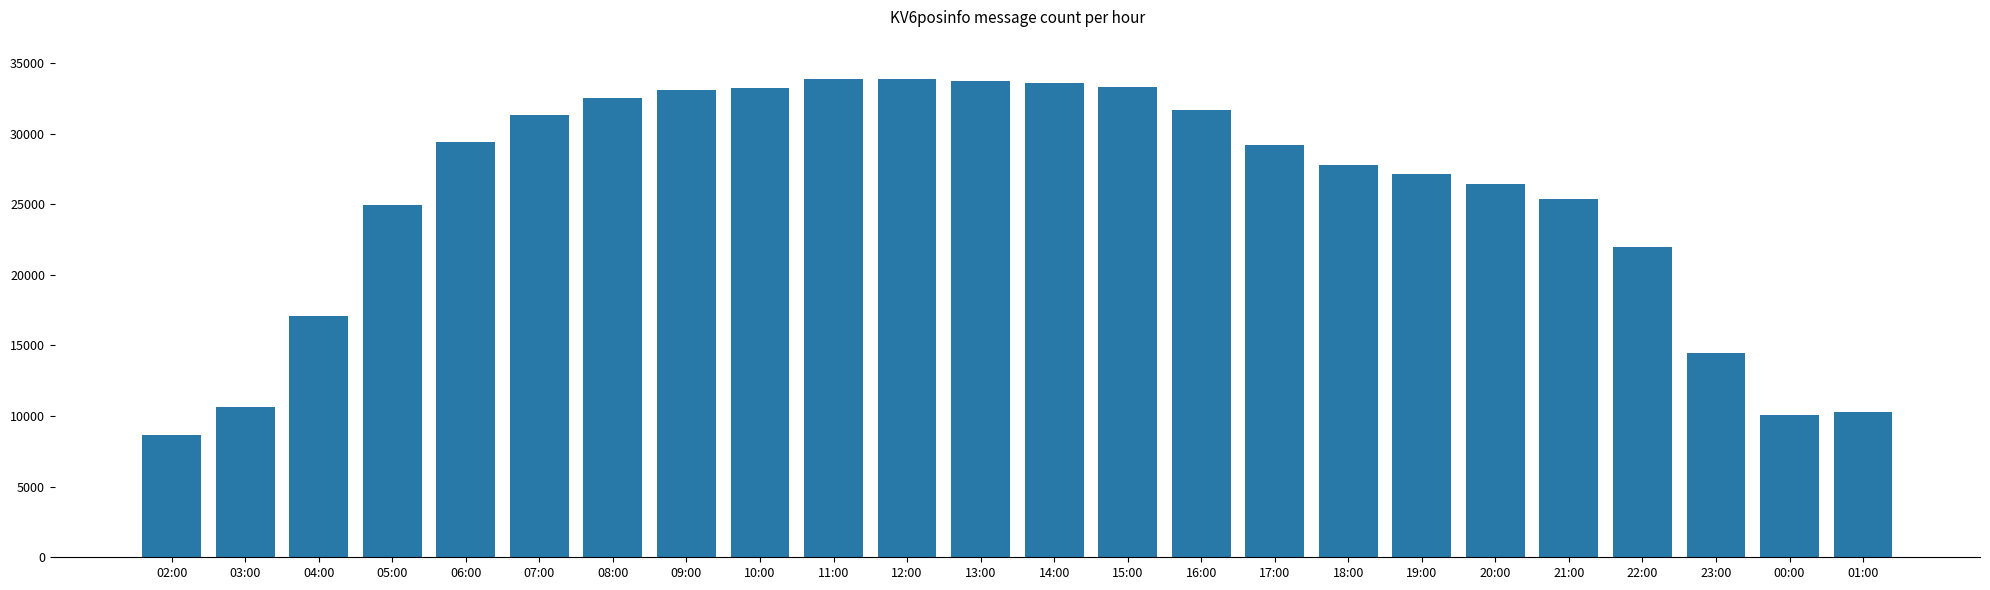

What is the difference between the second highest and second lowest values?

23730